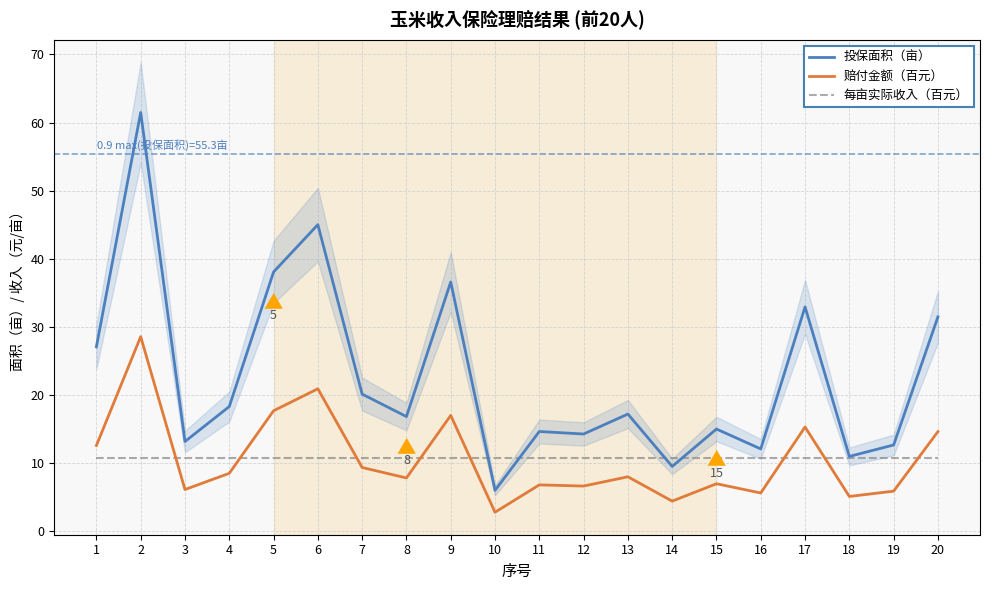

Which series has the largest range (max minus min)?

投保面积（亩）